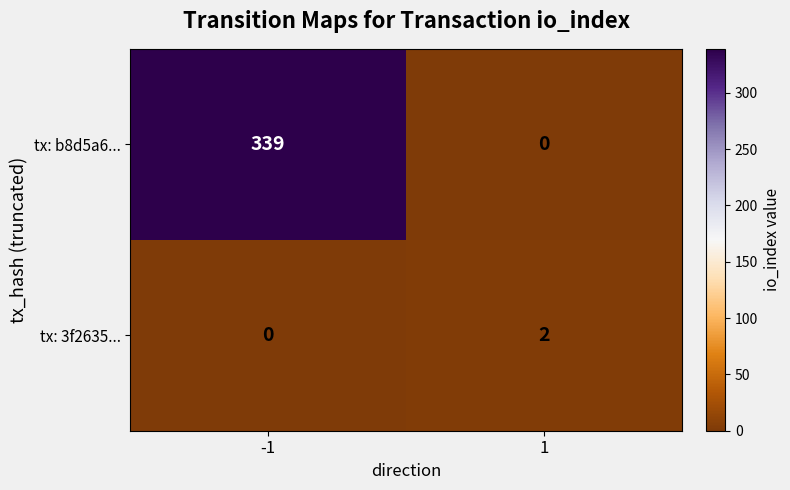

Reading left to right, extract all data points from this chart.

tx: b8d5a6...: -1=339	1=0
tx: 3f2635...: -1=0	1=2